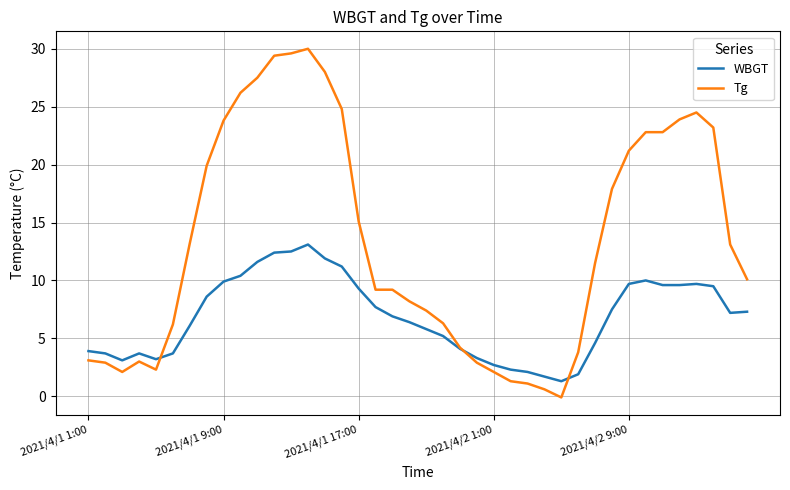

Which series has the largest total across all categories?

Tg